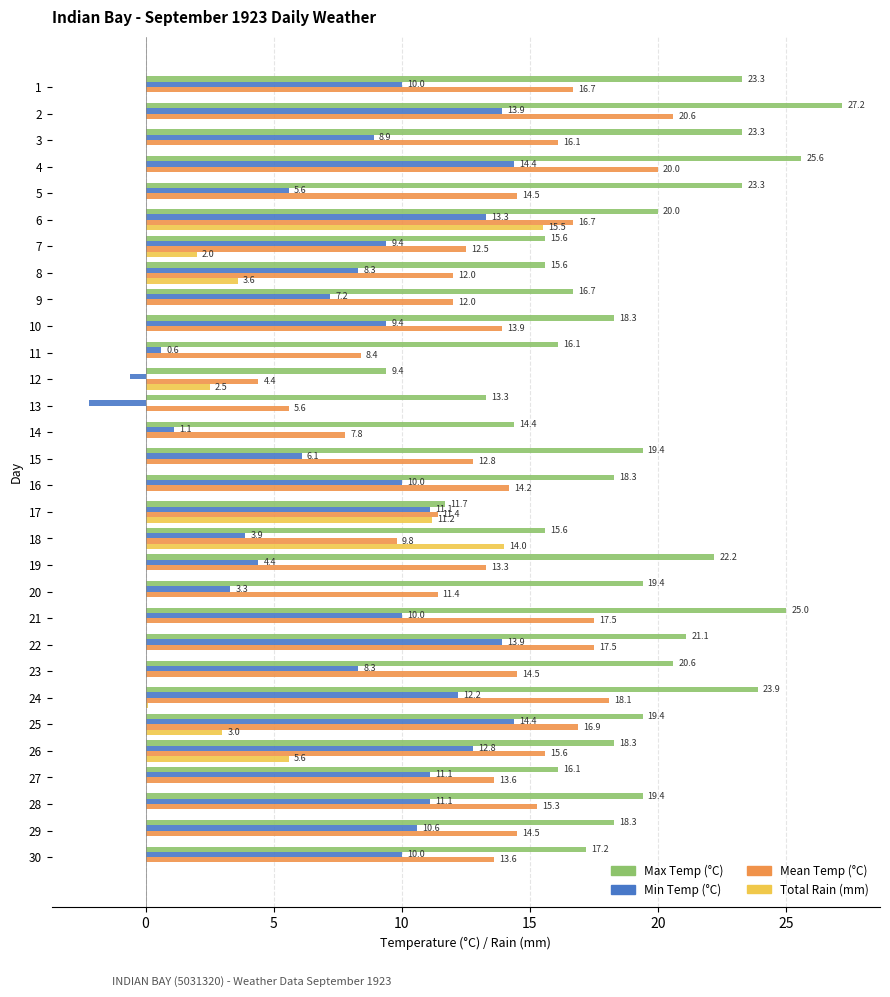

Between 12 and 22, which series saw the biggest shift?

Min Temp (°C)